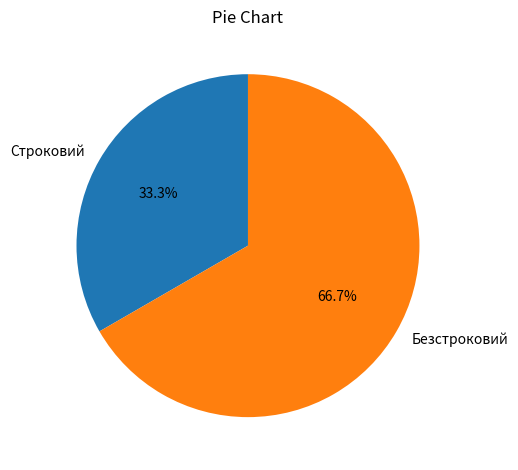

Which category accounts for the majority?

Безстроковий